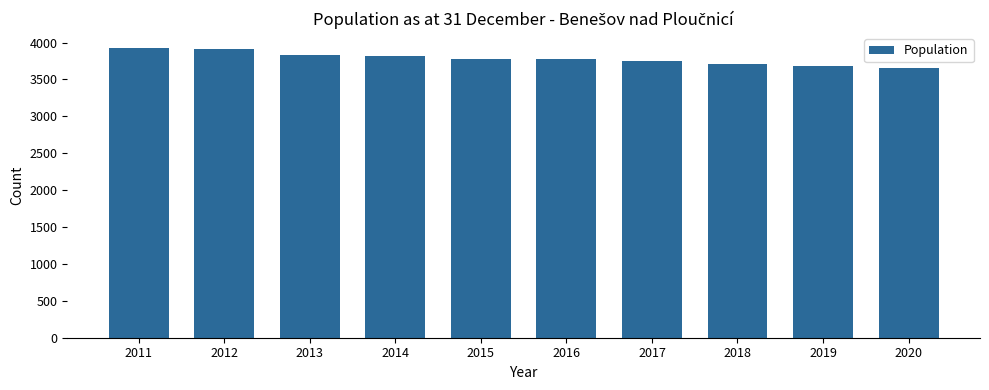

What is the maximum value shown in the chart?

3931